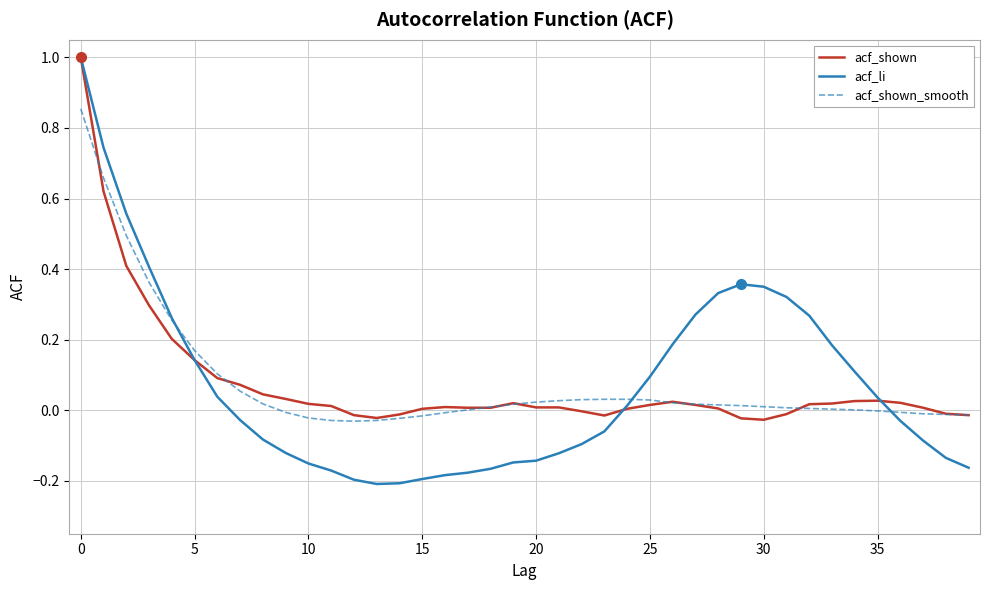

Which series has the largest range (max minus min)?

acf_li